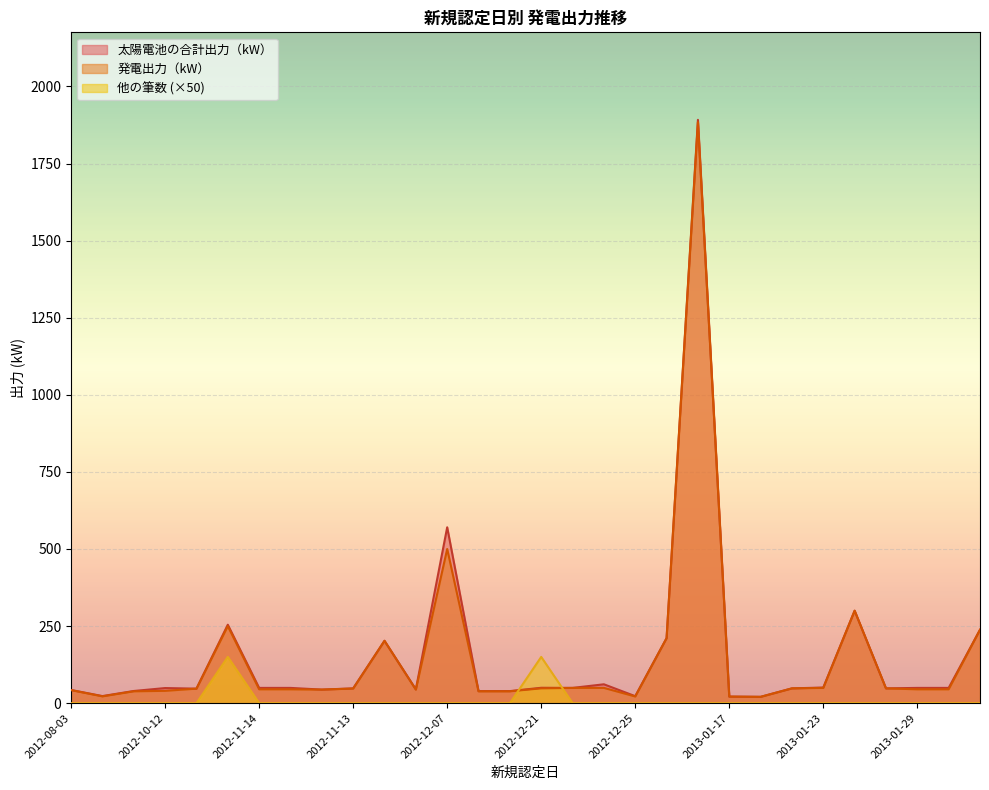

What is the difference between the second highest and second lowest values in the 発電出力（kW） series?

478.7